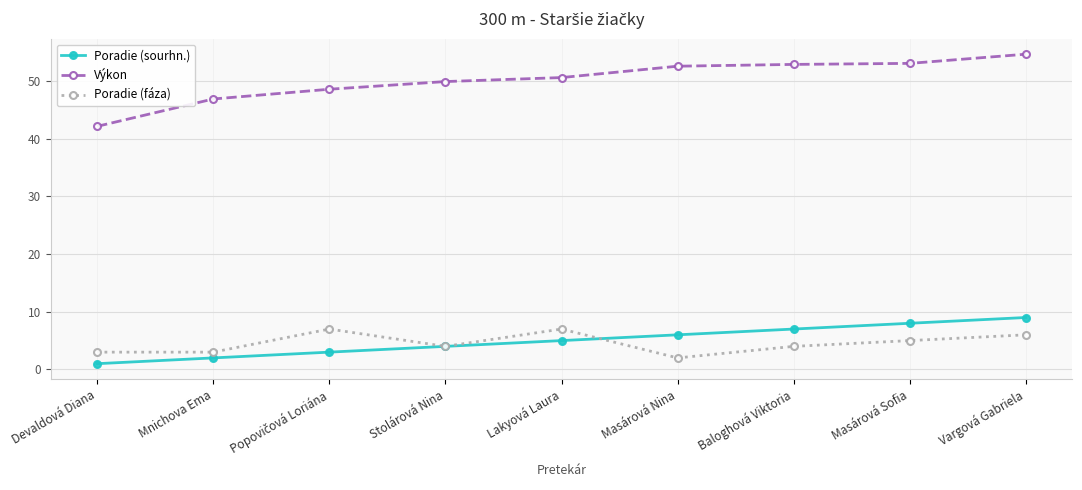

The Výkon series shows 13.4 at Mnichova Ema. True or false?

False